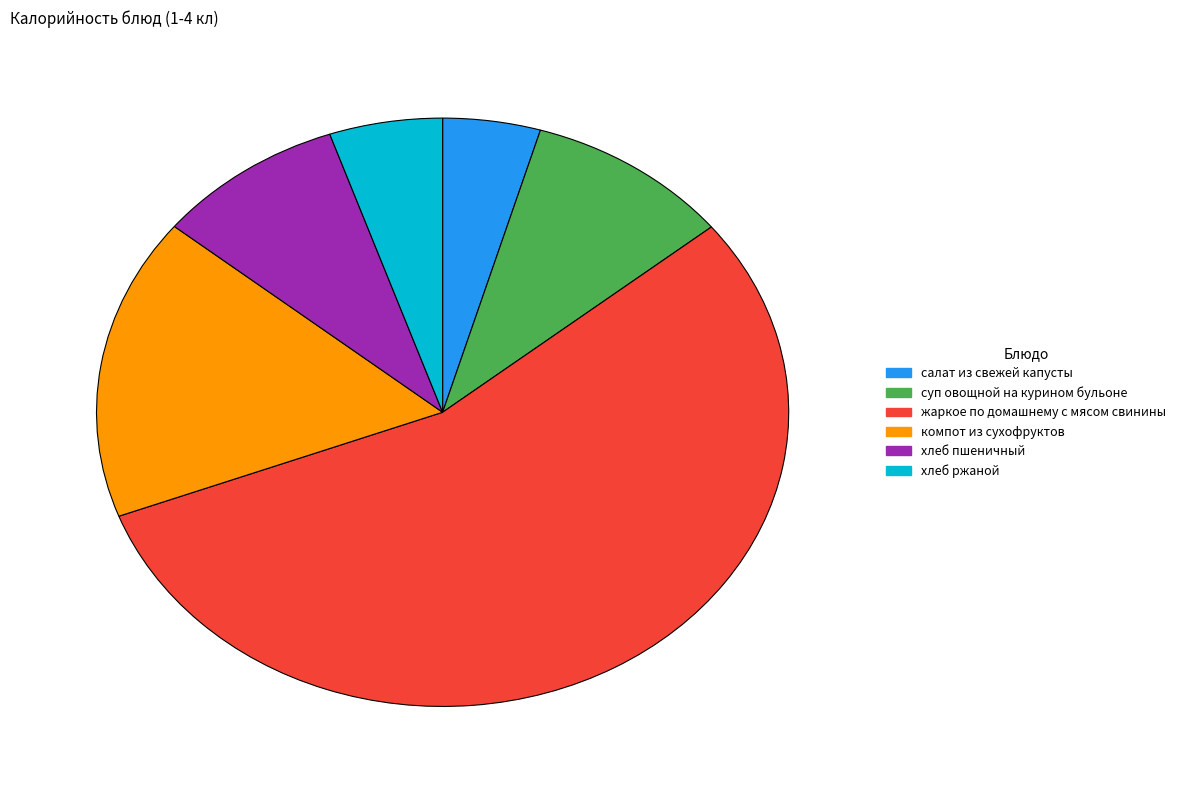

Approximately how many times larger is the value at компот из сухофруктов compared to салат из свежей капусты?

3.6